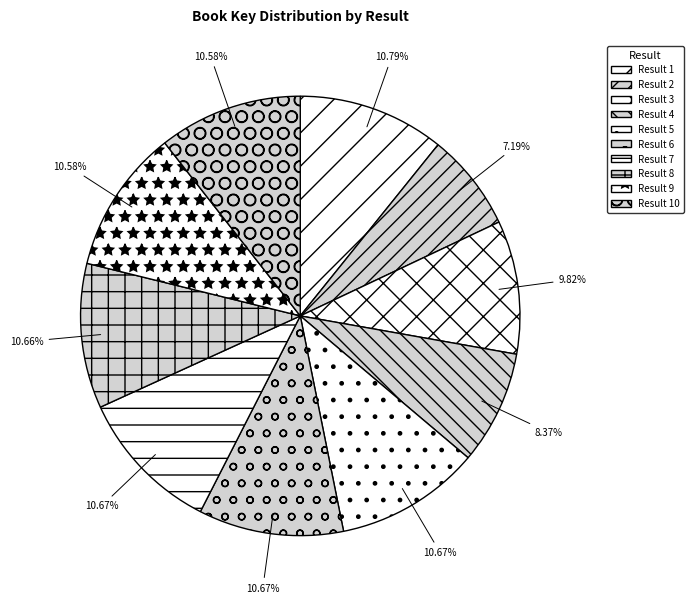

Which slice is the largest?

1